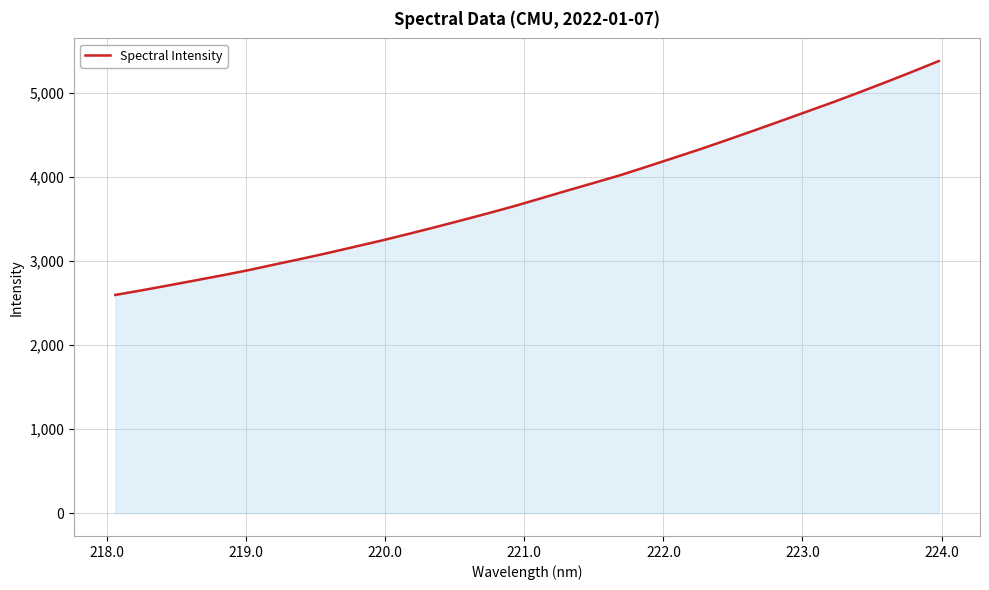

What is the maximum value shown in the chart?

5380.6